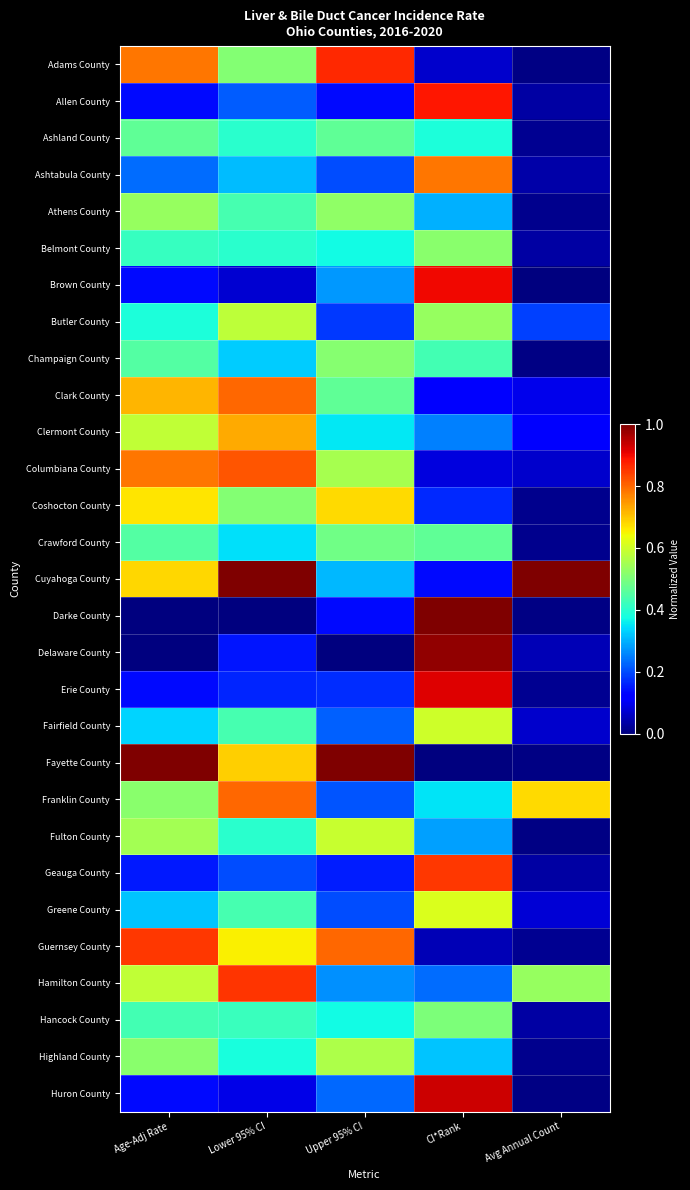

Which series has the largest total across all categories?

Cuyahoga County